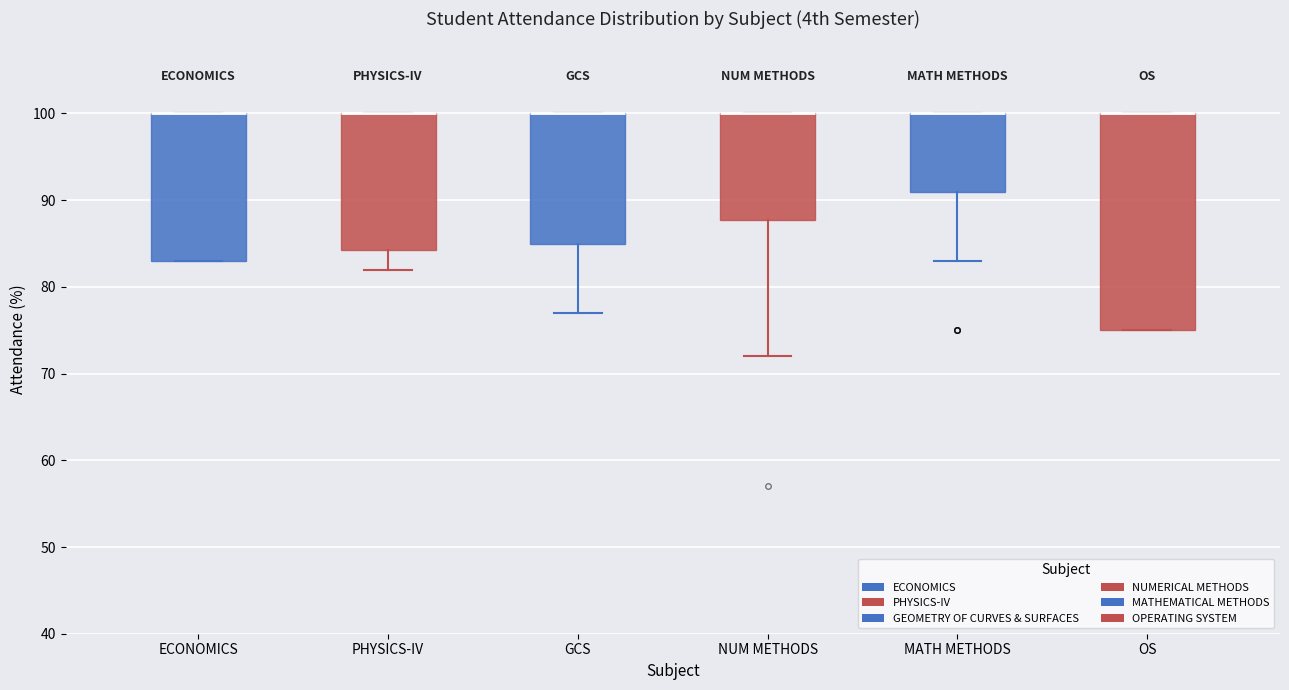

Which box is the tallest, from its lower edge to its upper edge?

OS